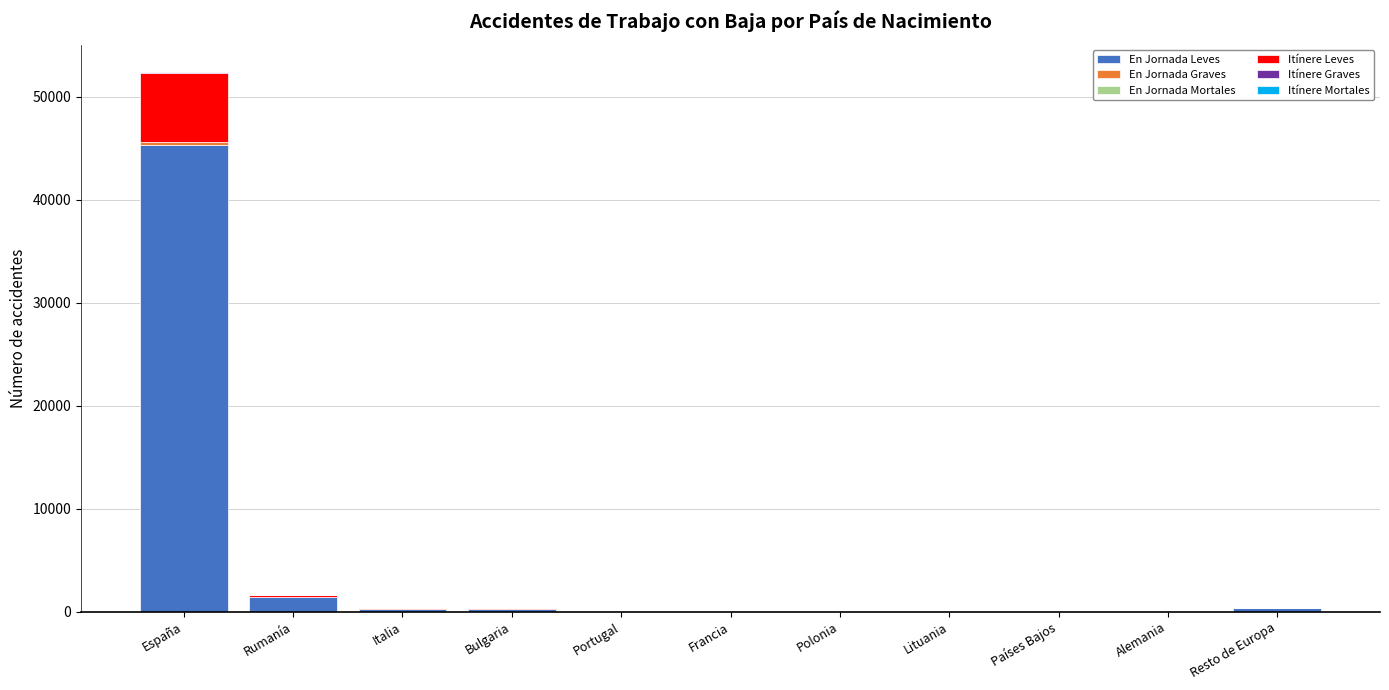

At which category is the sum across all series the highest?

España